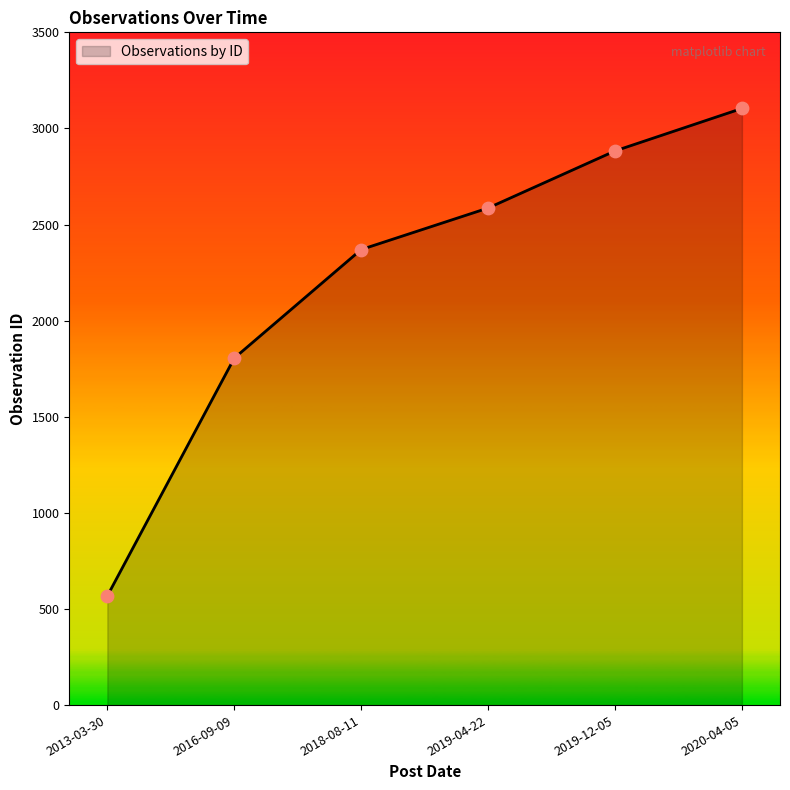

Between 2016-09-09 and 2019-12-05, which is larger?

2019-12-05